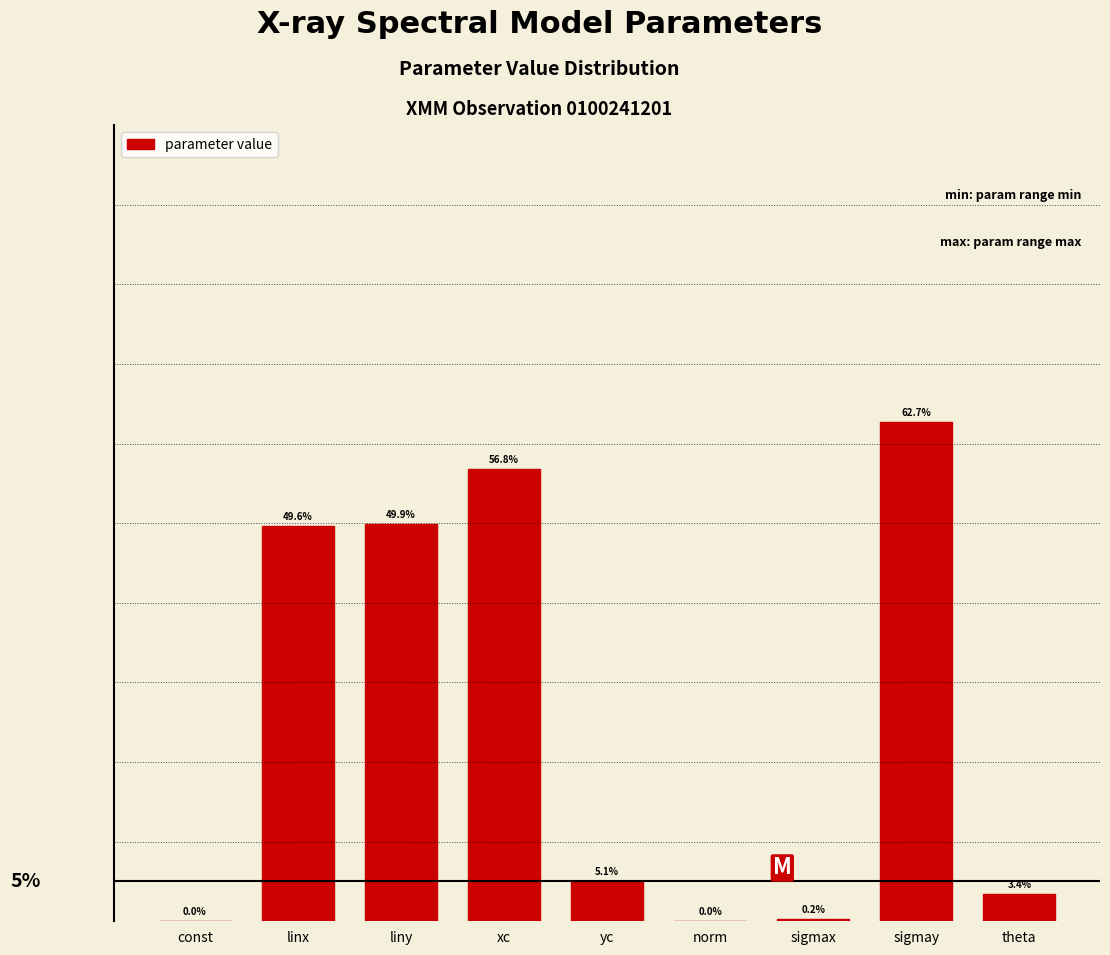

Which category has the highest value across all series?

sigmay